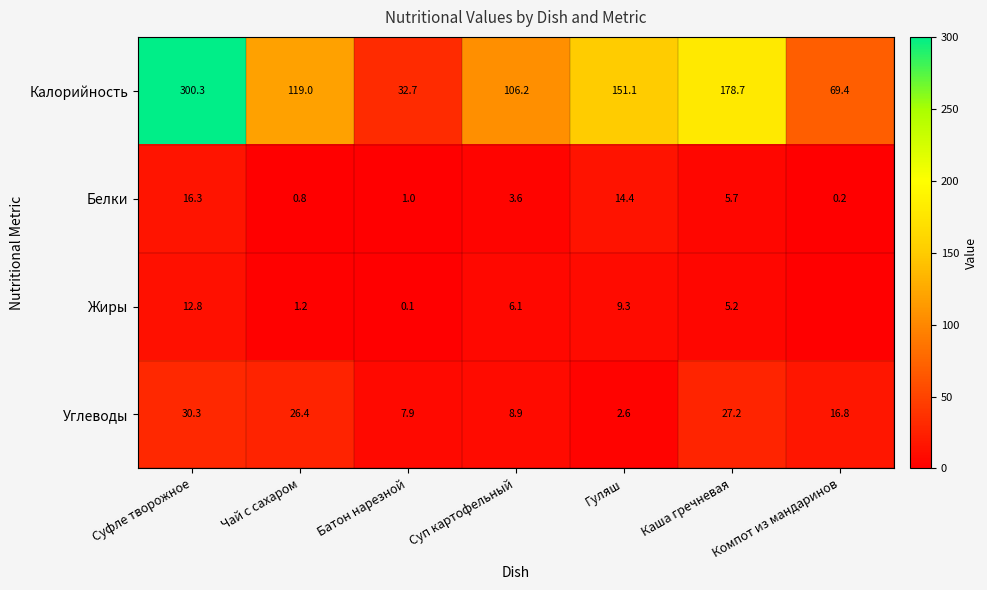

At which category is the sum across all series the highest?

Суфле творожное